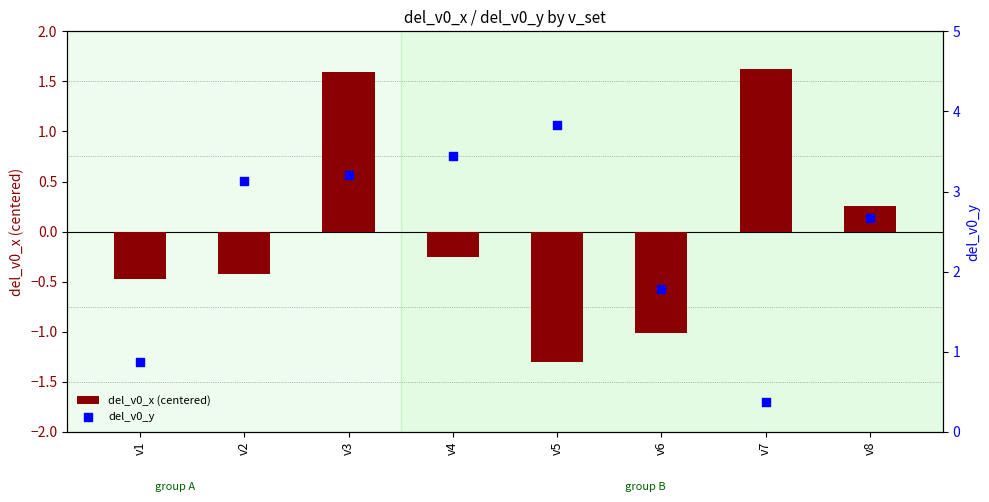

Is the value of del_v0_y at v1 greater than the value of del_v0_x (centered) at v2?

Yes